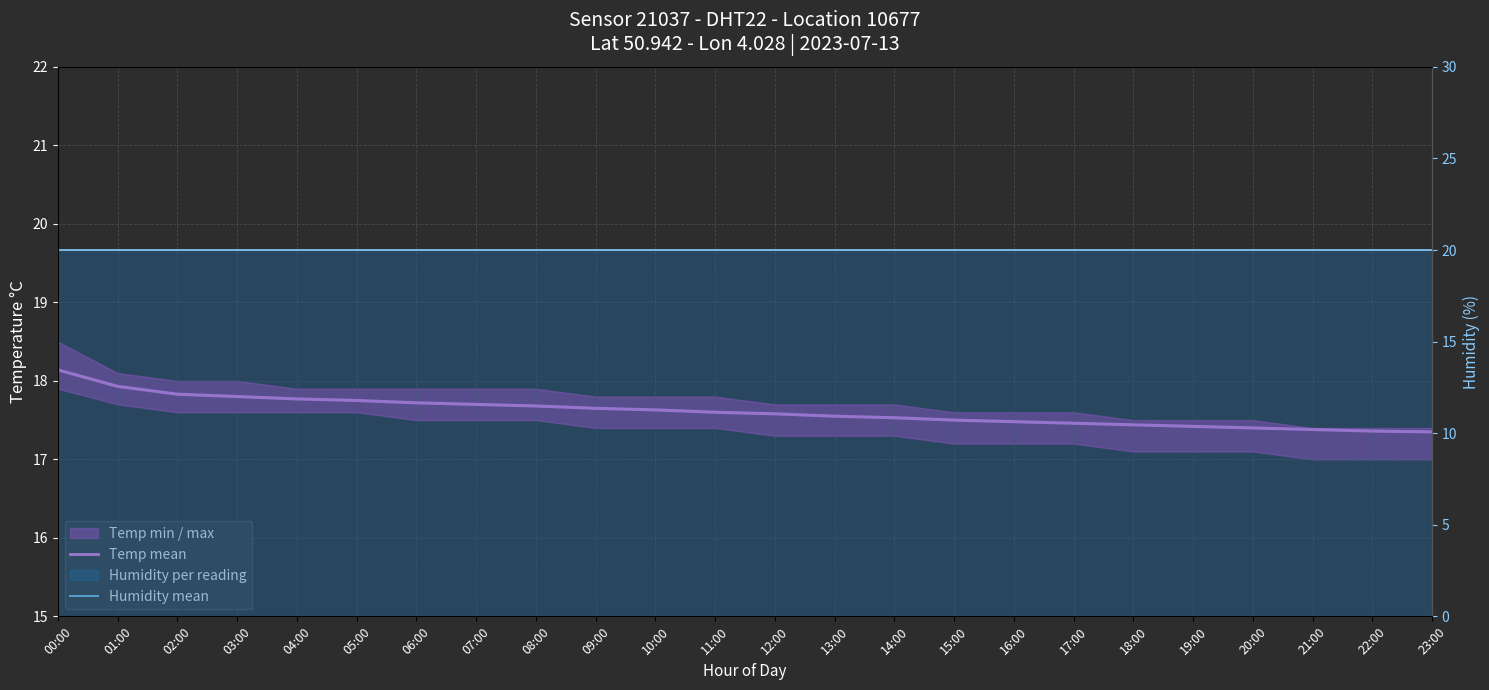

At which label is Humidity mean closest to 19?

00:00